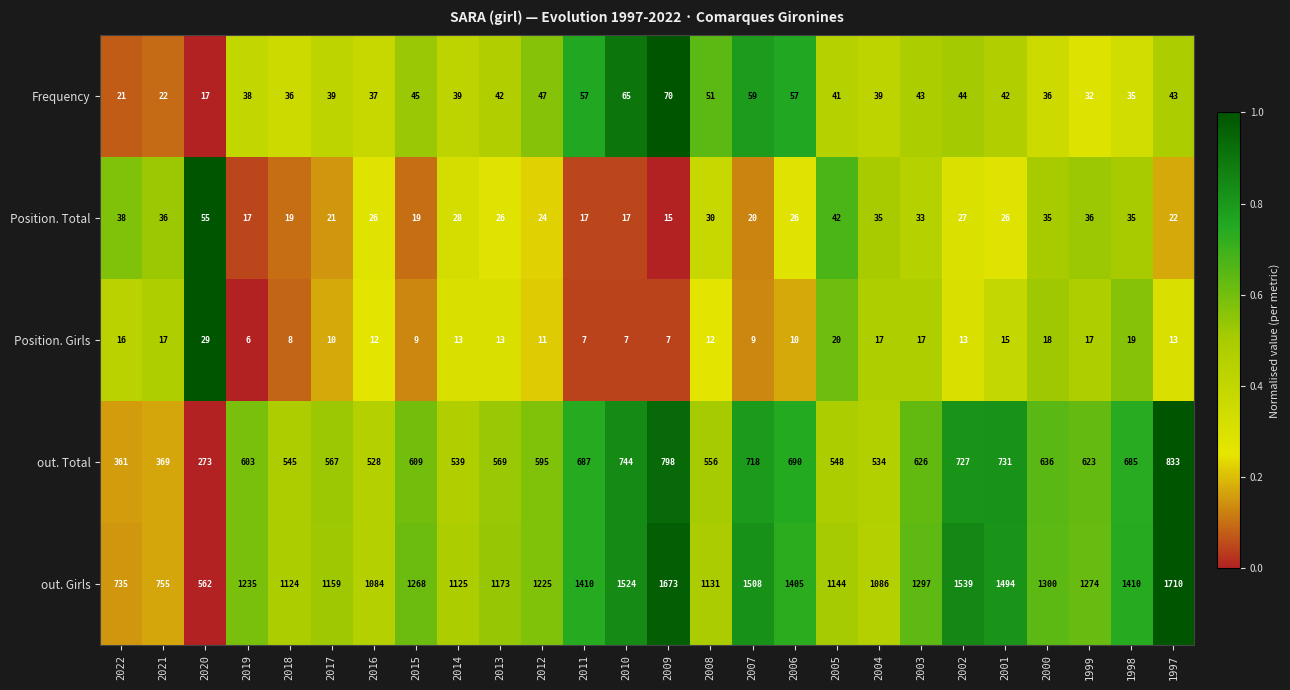

What is the difference between the maximum and minimum values in the out. Girls series?

1148